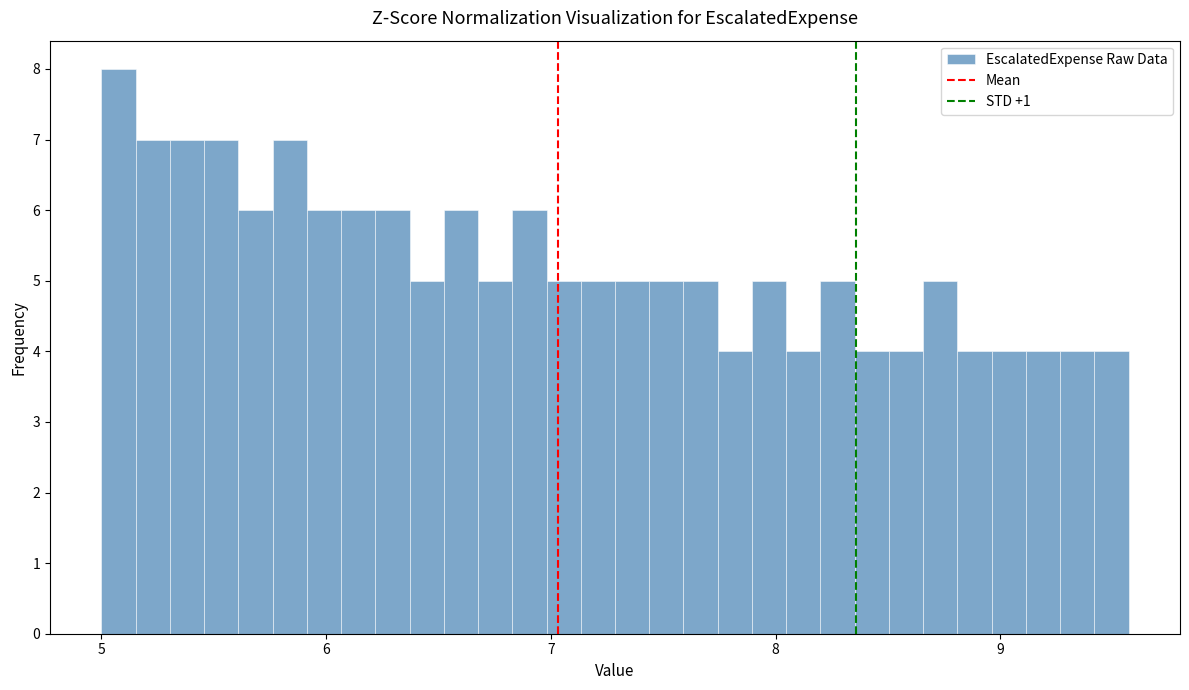

Around what value on the x-axis is the tallest bar? Give the approximate position of its centre, as read against the axis.

5.1